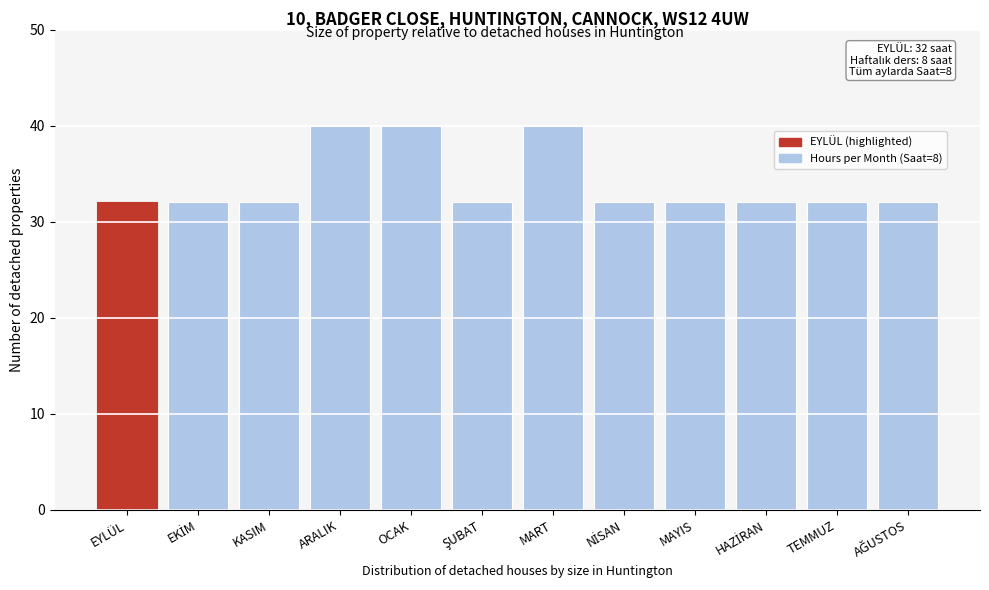

Reading right to left, what are all the values shown in this chart?

32	32	32	32	32	40	32	40	40	32	32	32